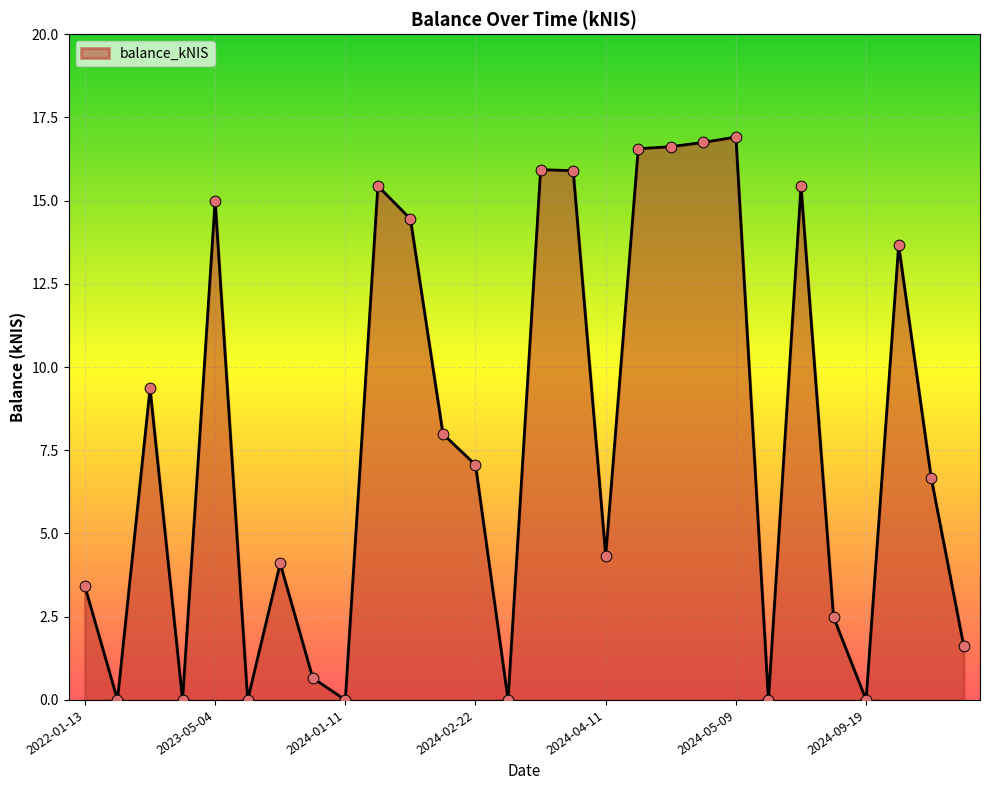

What is the greatest value displayed?

16.9